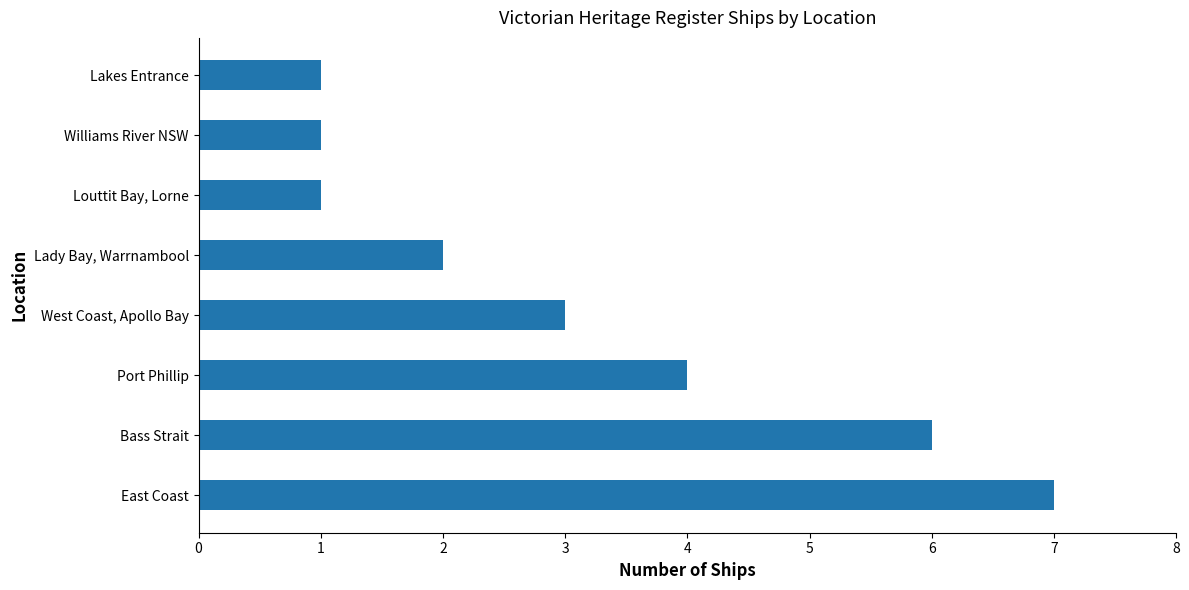

What is the sum of all values?

25